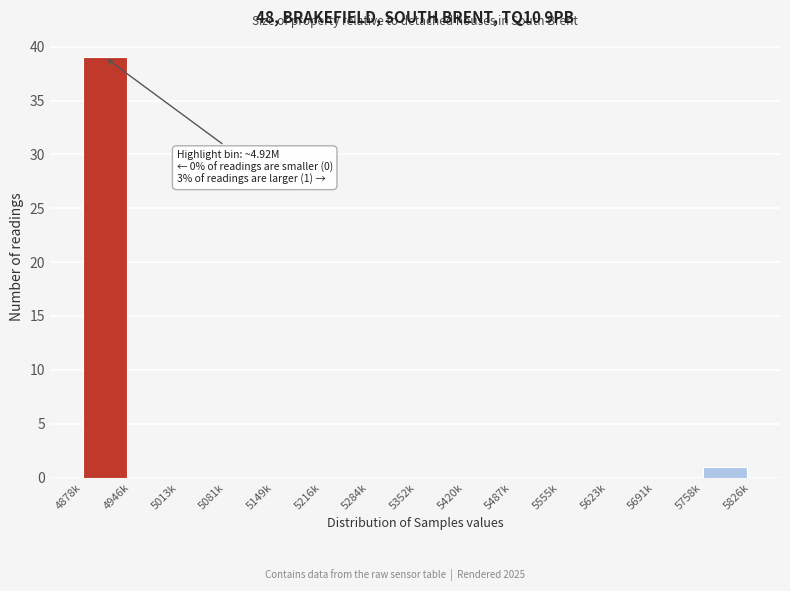

Reading left to right, list all the values displayed in this chart.

4878k=39	4946k=0	5013k=0	5081k=0	5149k=0	5216k=0	5284k=0	5352k=0	5420k=0	5487k=0	5555k=0	5623k=0	5691k=0	5758k=1